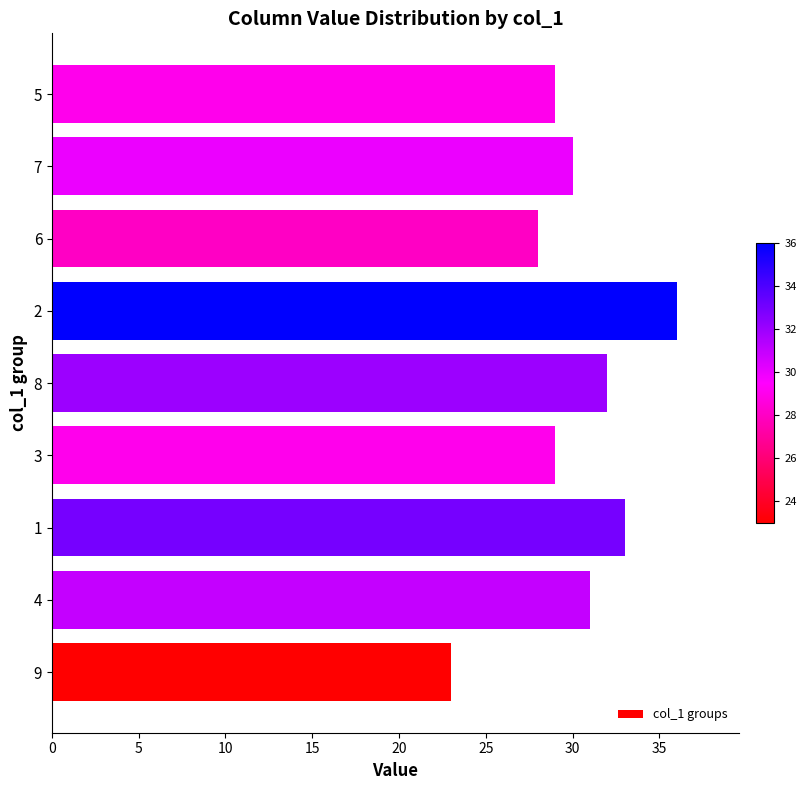

What is the sum of all values?

271